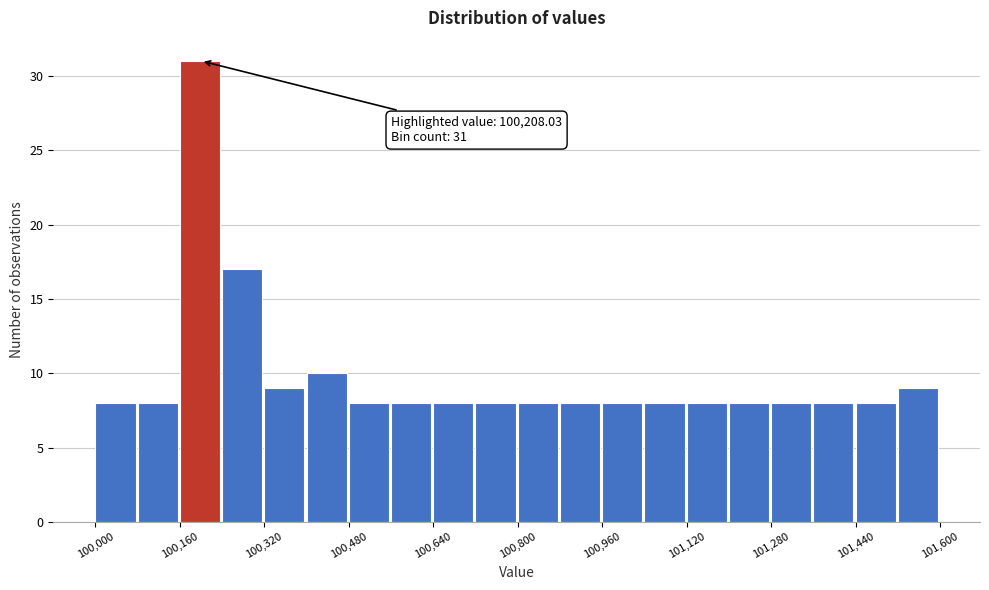

Over which range of the x-axis is the bar tallest?

100160 to 100240